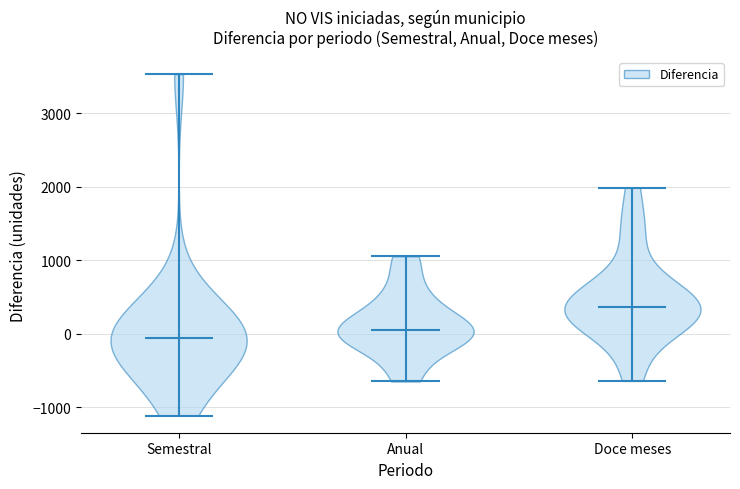

Reading left to right, read every violin against the y-axis: where its median line is, and the lowest and highest points it reaches. The values are not printed on the chart, so give them approximately, as read against the axis.

Semestral: median line -100, lowest point -1100, highest point 3500
Anual: median line 0, lowest point -700, highest point 1100
Doce meses: median line 400, lowest point -600, highest point 2000